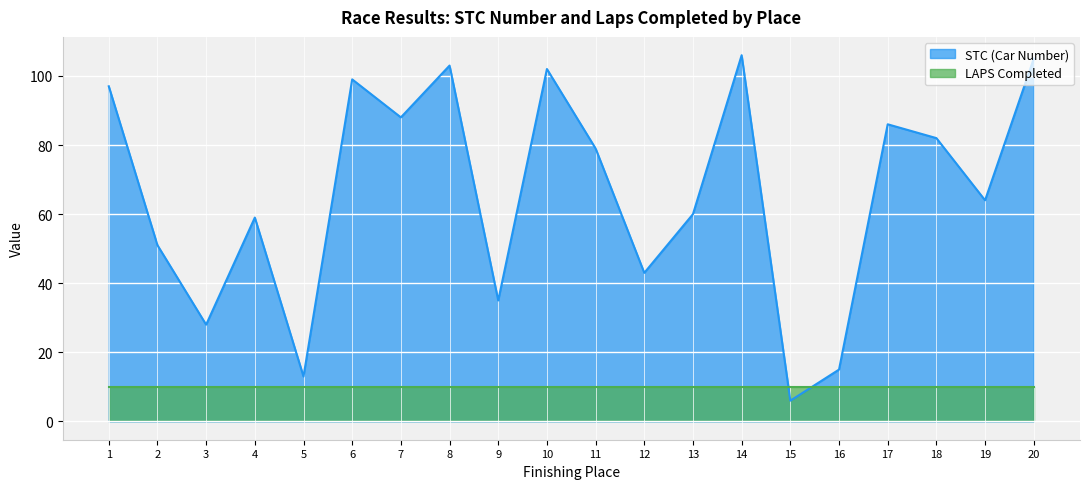

Rank the categories by value from lowest to highest.

15, 5, 16, 3, 9, 12, 2, 4, 13, 19, 11, 18, 17, 7, 1, 6, 10, 8, 20, 14